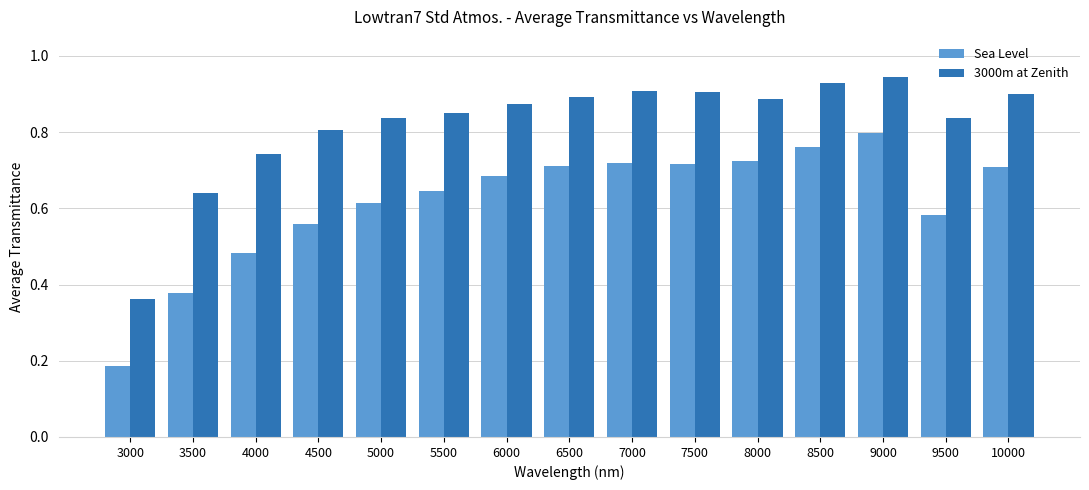

Which series has the largest total across all categories?

3000m at Zenith